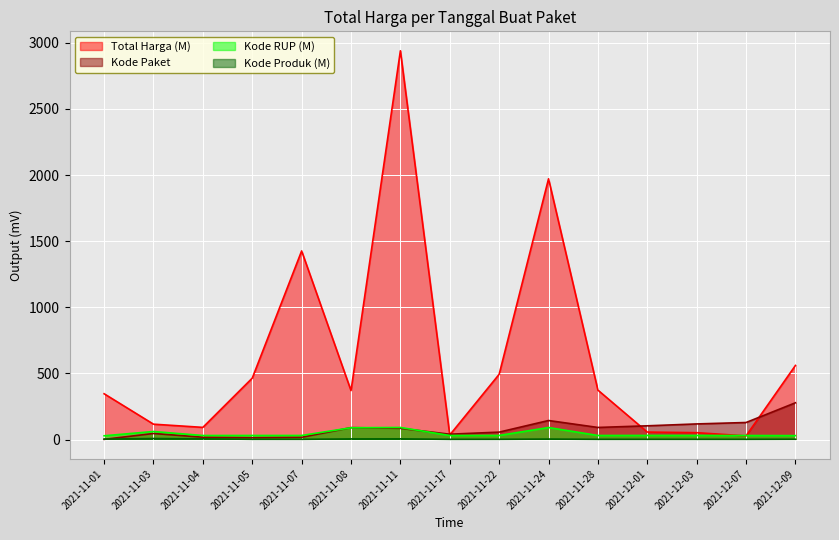

What is the difference between the maximum and minimum values in the Total Harga series?

2912.0